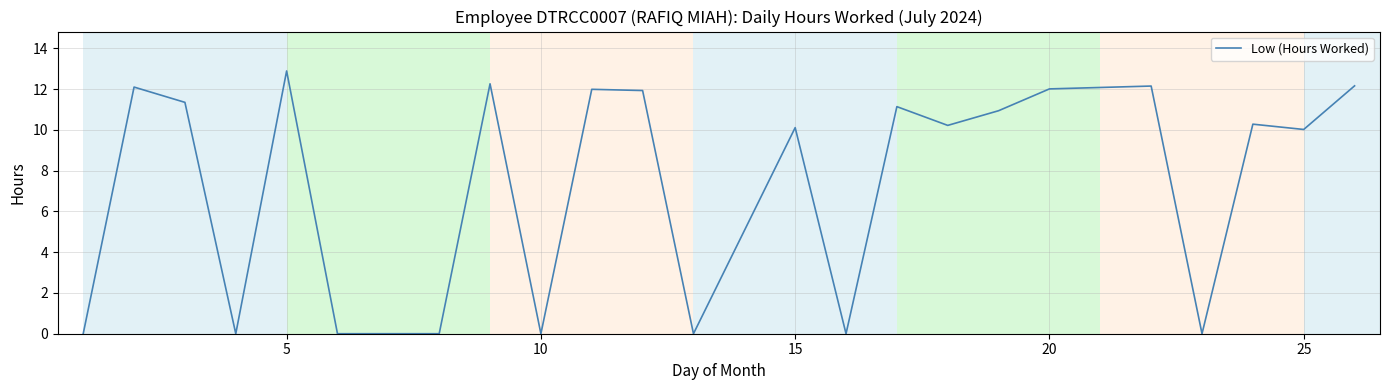

What is the maximum value shown in the chart?

12.9